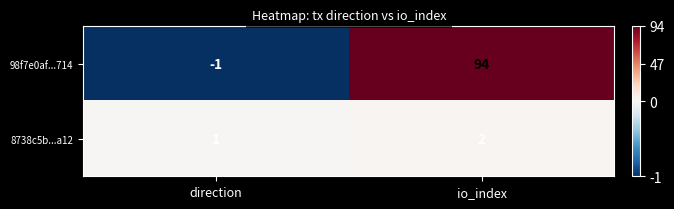

Read the 98f7e0af...714 value at io_index, to the nearest 10.

90